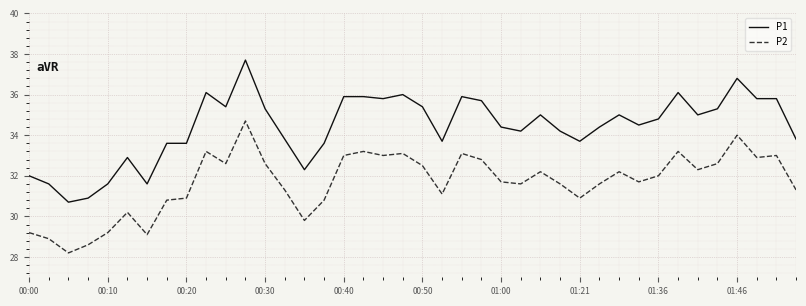

Rank the series by their maximum value, from lowest to highest.

P2, P1